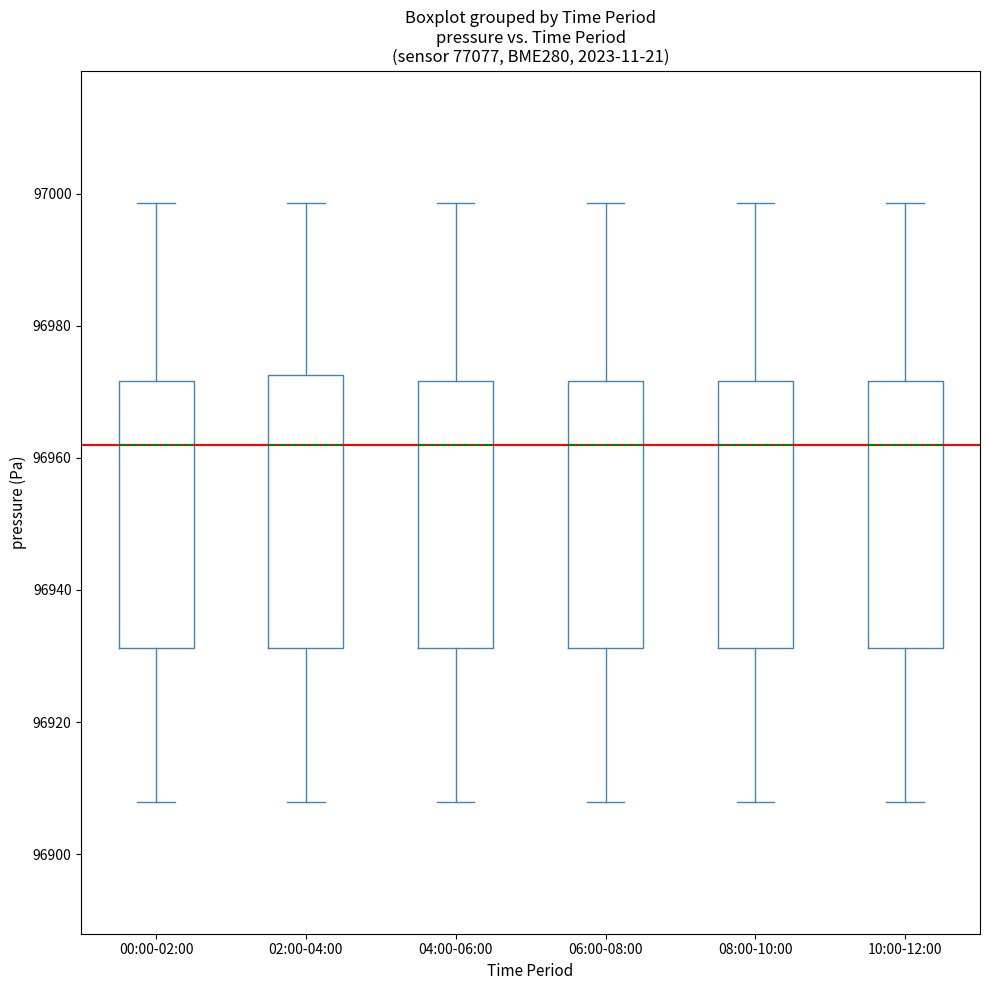

Reading left to right, transcribe this box plot: for each box, give where its median line is, the range the box spans, and where its two whiskers end, as read against the y-axis. The values are not printed on the chart, so give them approximately, as read against the axis.

00:00-02:00: median 96962, box 96932 to 96972, whiskers 96908 to 96998
02:00-04:00: median 96962, box 96932 to 96972, whiskers 96908 to 96998
04:00-06:00: median 96962, box 96932 to 96972, whiskers 96908 to 96998
06:00-08:00: median 96962, box 96932 to 96972, whiskers 96908 to 96998
08:00-10:00: median 96962, box 96932 to 96972, whiskers 96908 to 96998
10:00-12:00: median 96962, box 96932 to 96972, whiskers 96908 to 96998